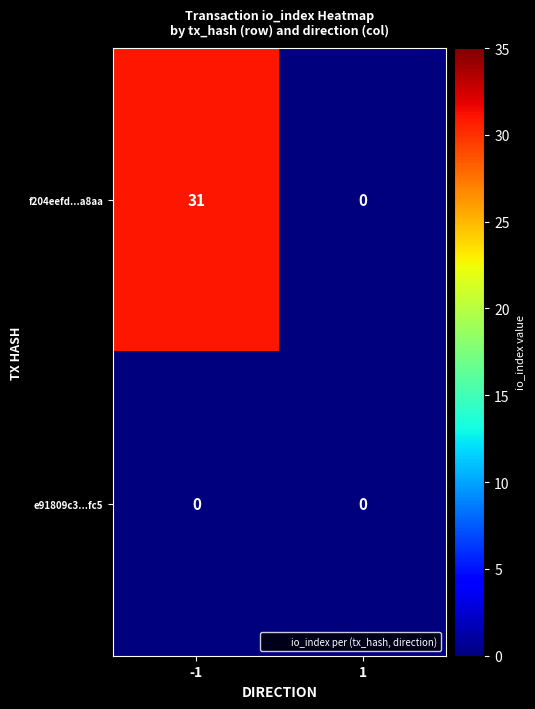

What is the maximum value for f204eefd...a8aa?

31